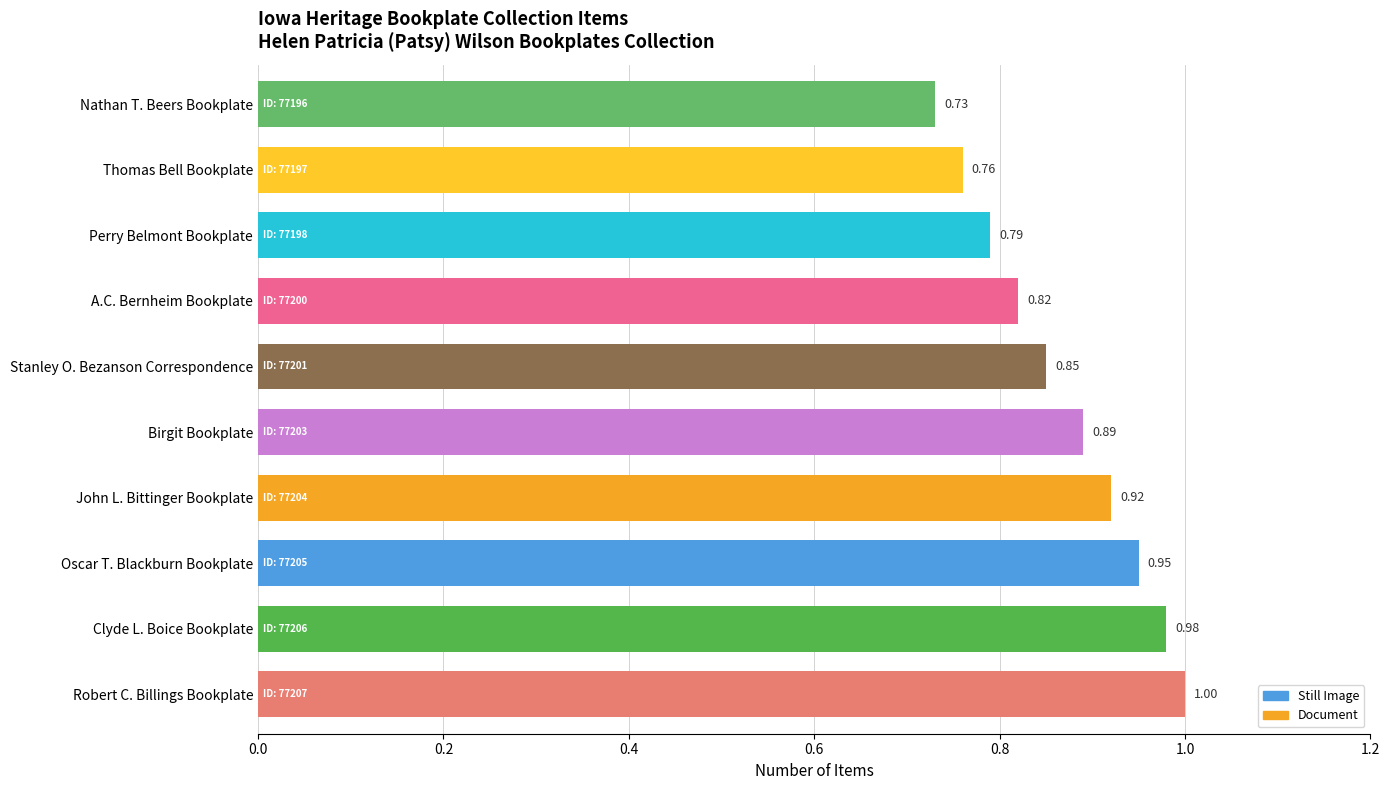

List the labels in order of value, smallest first.

Nathan T. Beers Bookplate, Thomas Bell Bookplate, Perry Belmont Bookplate, A.C. Bernheim Bookplate, Stanley O. Bezanson Correspondence, Birgit Bookplate, John L. Bittinger Bookplate, Oscar T. Blackburn Bookplate, Clyde L. Boice Bookplate, Robert C. Billings Bookplate